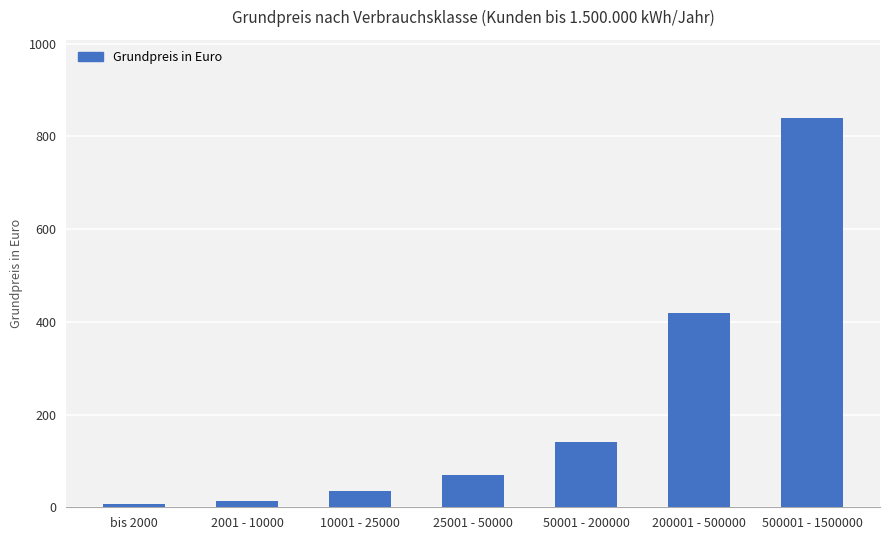

At which label is the value closest to 423?

200001 - 500000